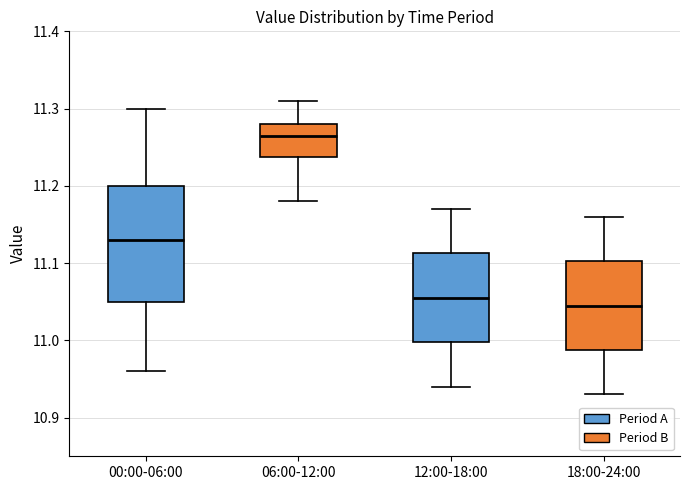

Where does the upper whisker of the box for 00:00-06:00 end on the y-axis? The values are not printed on the chart, so give them approximately, as read against the axis.

11.30